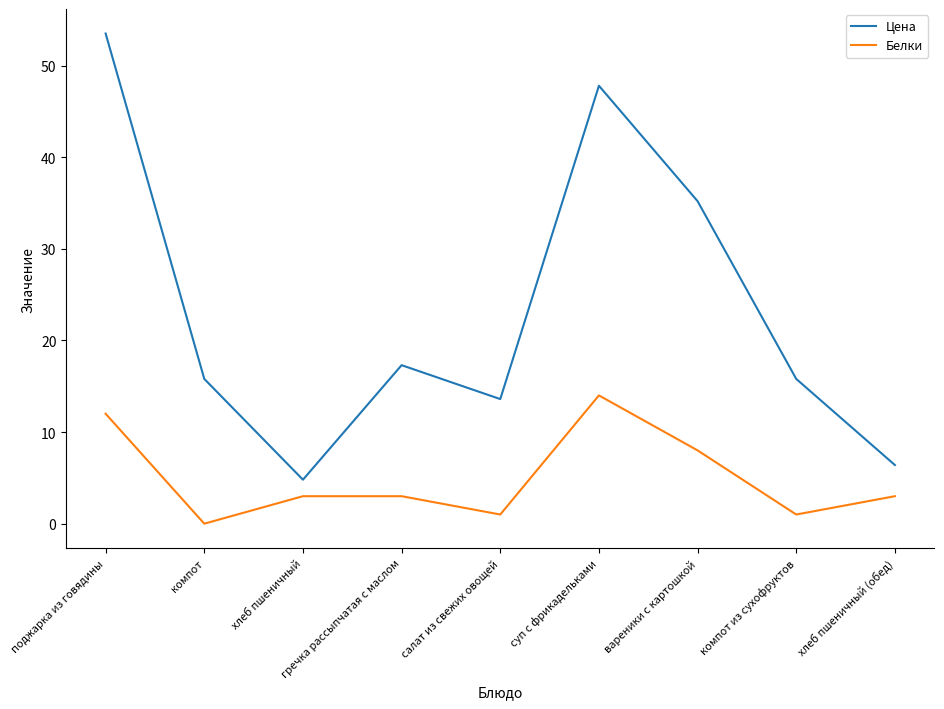

What position from the left is хлеб пшеничный (обед)?

9